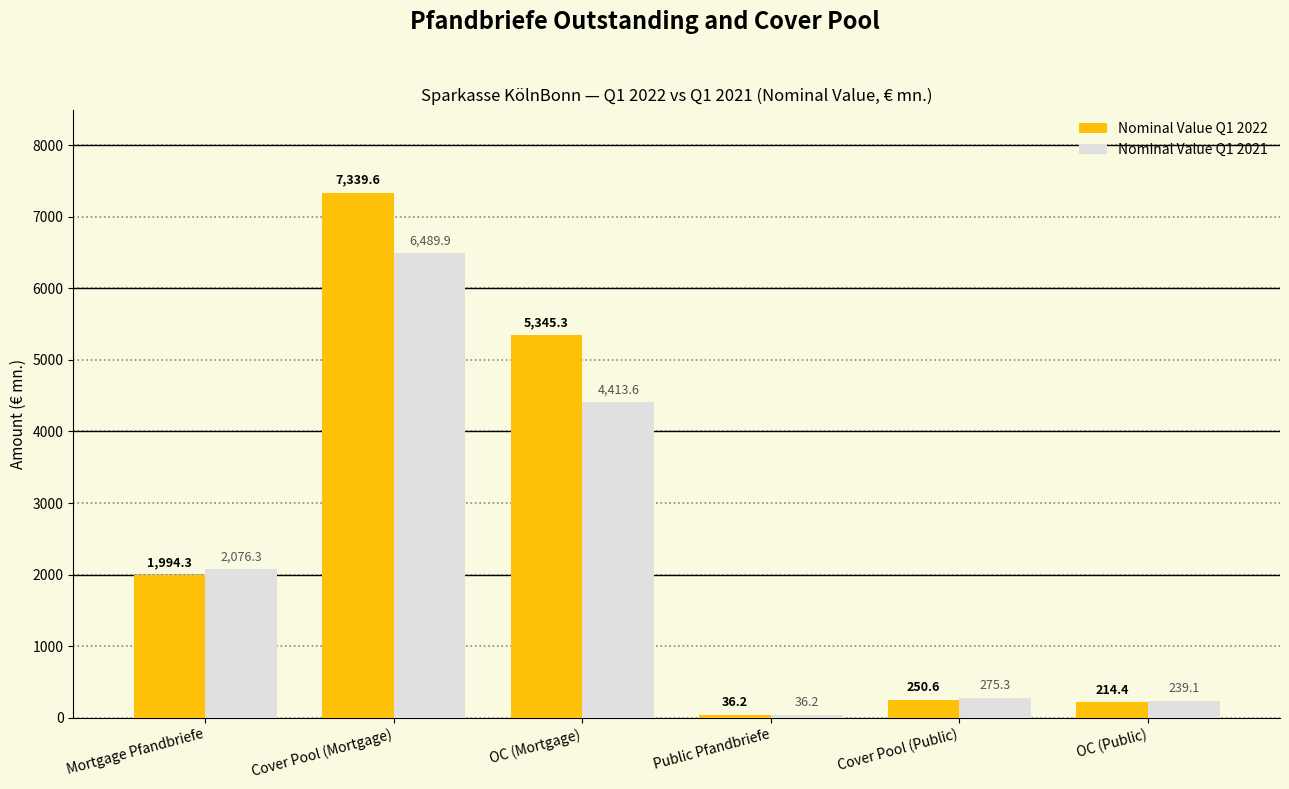

Which series changed the most between Public Pfandbriefe and OC (Public)?

Nominal Value Q1 2021